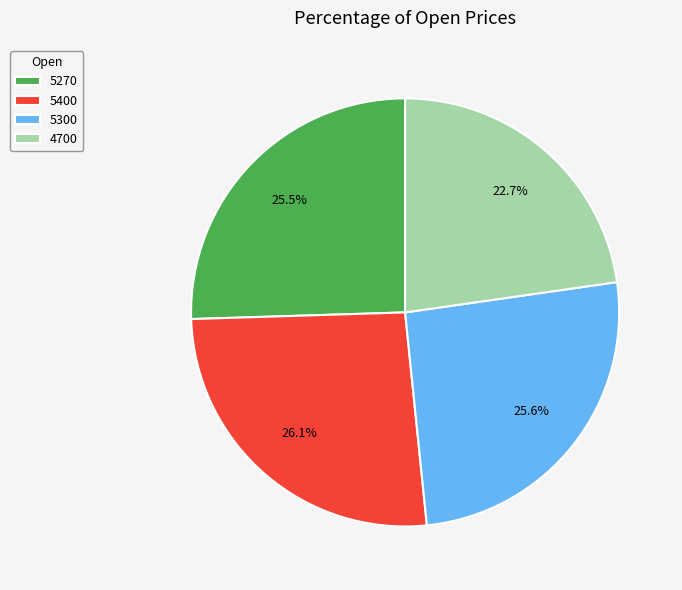

True or false: 5400 accounts for 38% of the total.

False